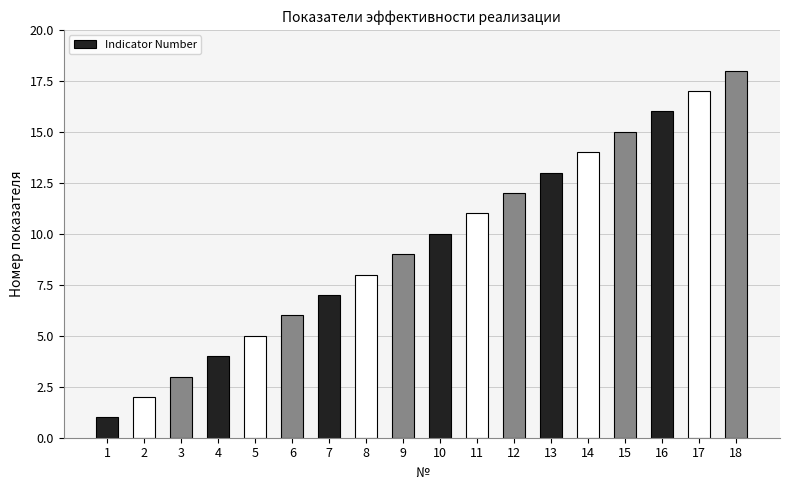

What is the change in value from 14 to 16?

+2